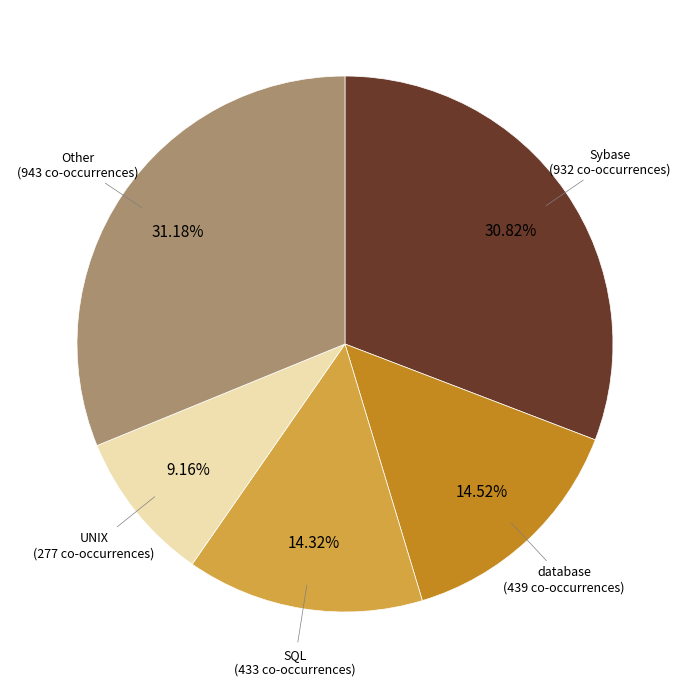

Does any single category account for the majority?

No